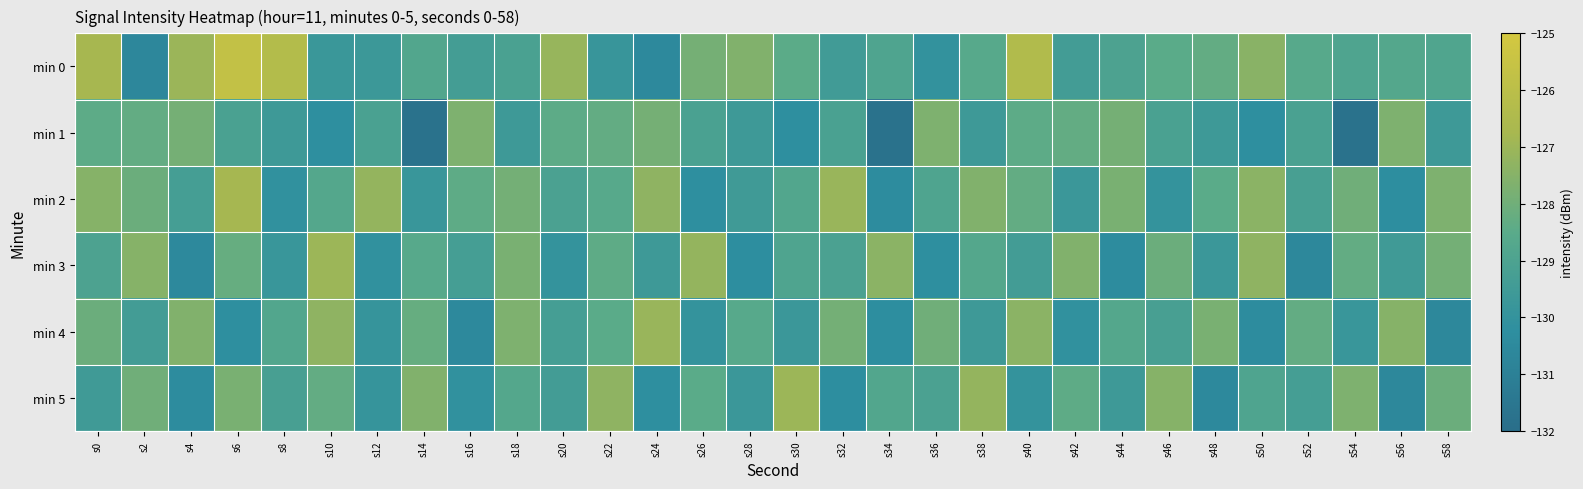

Rank the series by their maximum value, from highest to lowest.

min 0, min 2, min 3, min 5, min 4, min 1